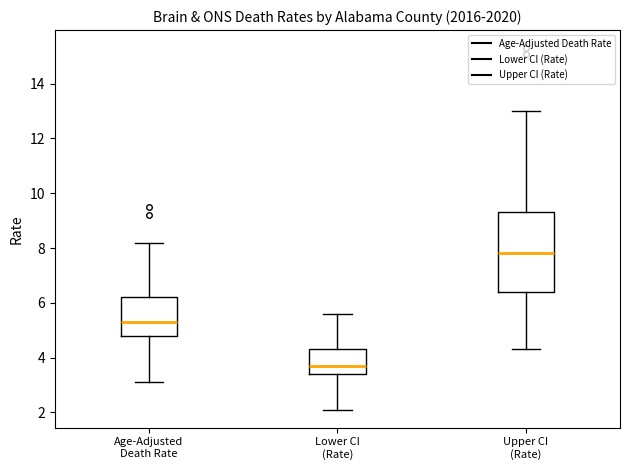

Reading left to right, transcribe this box plot: for each box, give where its median line is, the range the box spans, and where its two whiskers end, as read against the y-axis. The values are not printed on the chart, so give them approximately, as read against the axis.

Age-Adjusted Death Rate: median 5.4, box 4.8 to 6.2, whiskers 3.2 to 8.2
Lower CI (Rate): median 3.8, box 3.4 to 4.4, whiskers 2.2 to 5.6
Upper CI (Rate): median 7.8, box 6.4 to 9.4, whiskers 4.4 to 13.0